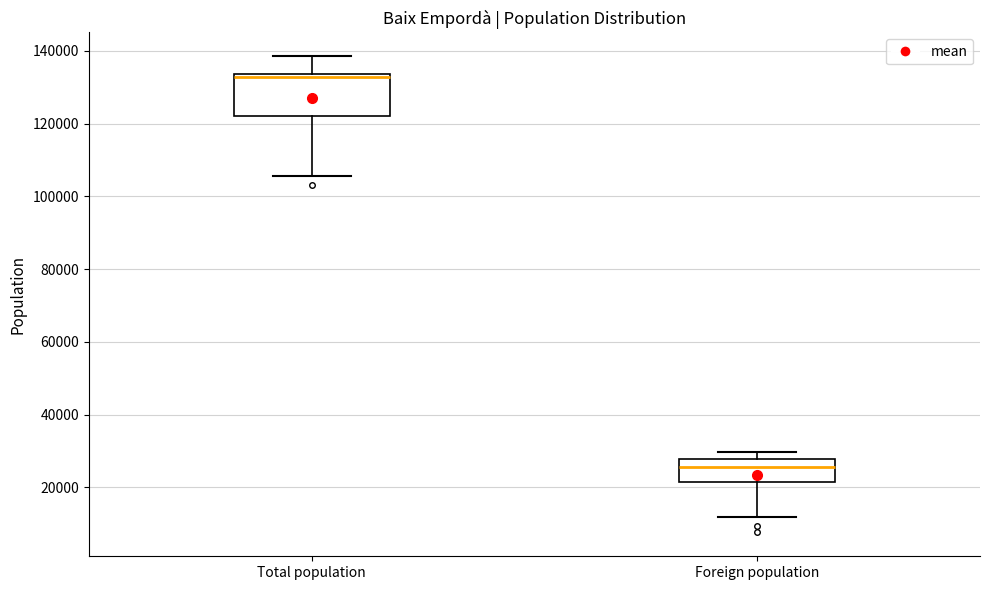

Reading left to right, transcribe this box plot: for each box, give where its median line is, the range the box spans, and where its two whiskers end, as read against the y-axis. The values are not printed on the chart, so give them approximately, as read against the axis.

Total population: median 132000, box 122000 to 134000, whiskers 106000 to 138000
Foreign population: median 26000, box 22000 to 28000, whiskers 12000 to 30000